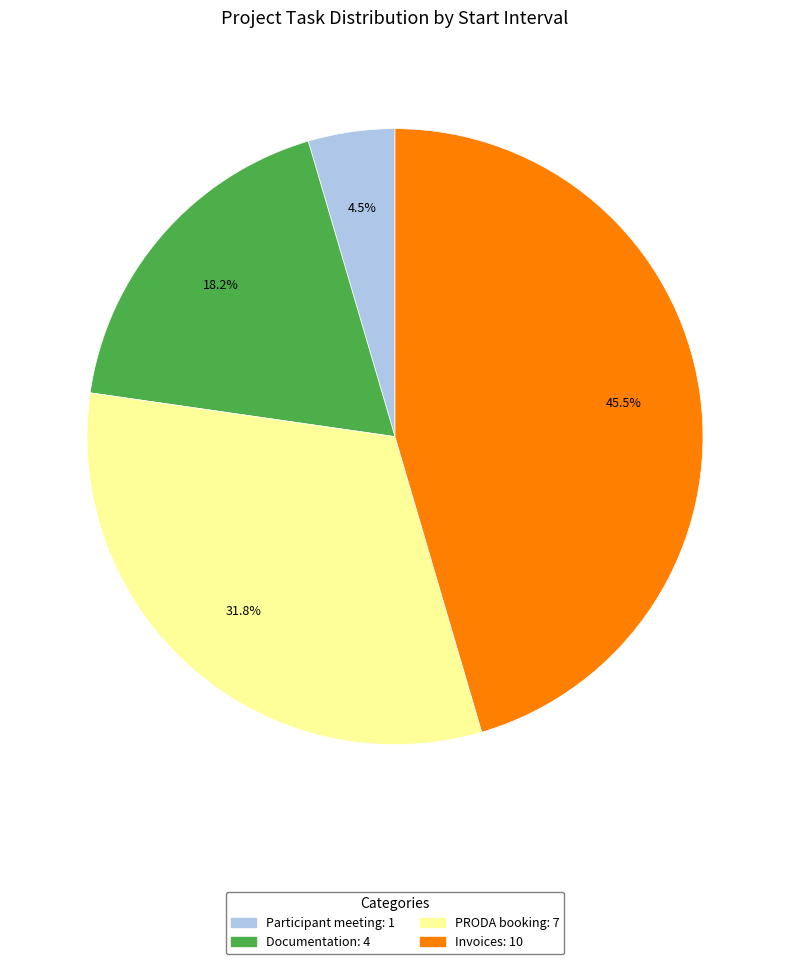

What is the smallest slice in the pie chart?

Participant meeting